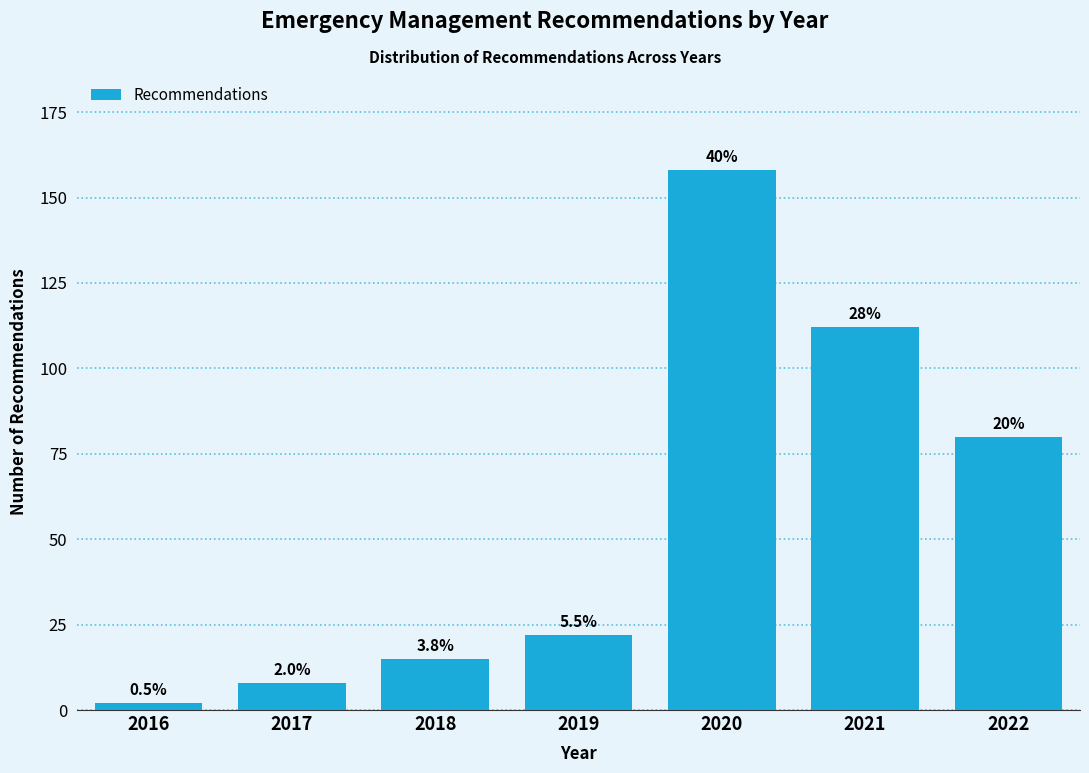

How many bars are there in total?

7